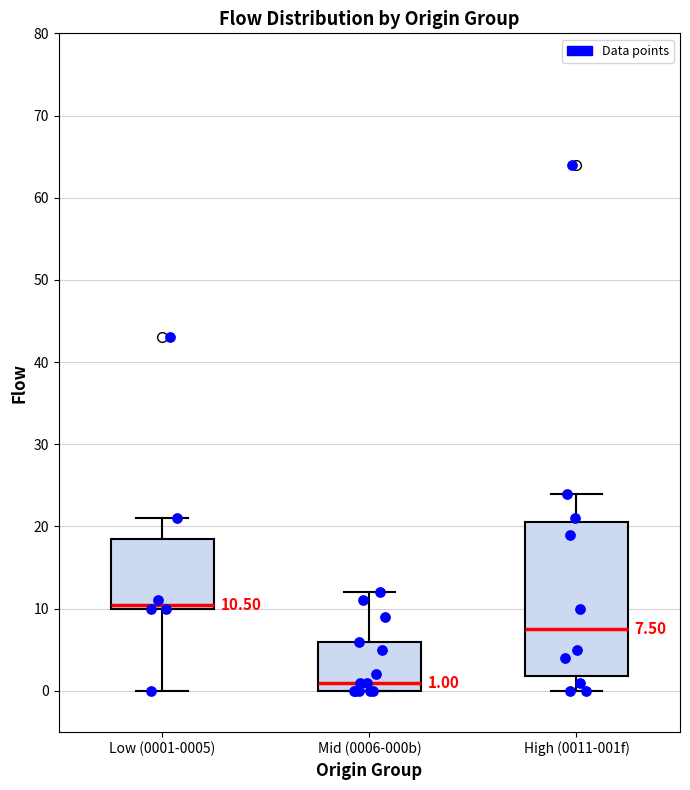

Which box has the highest median line?

Low (0001-0005)